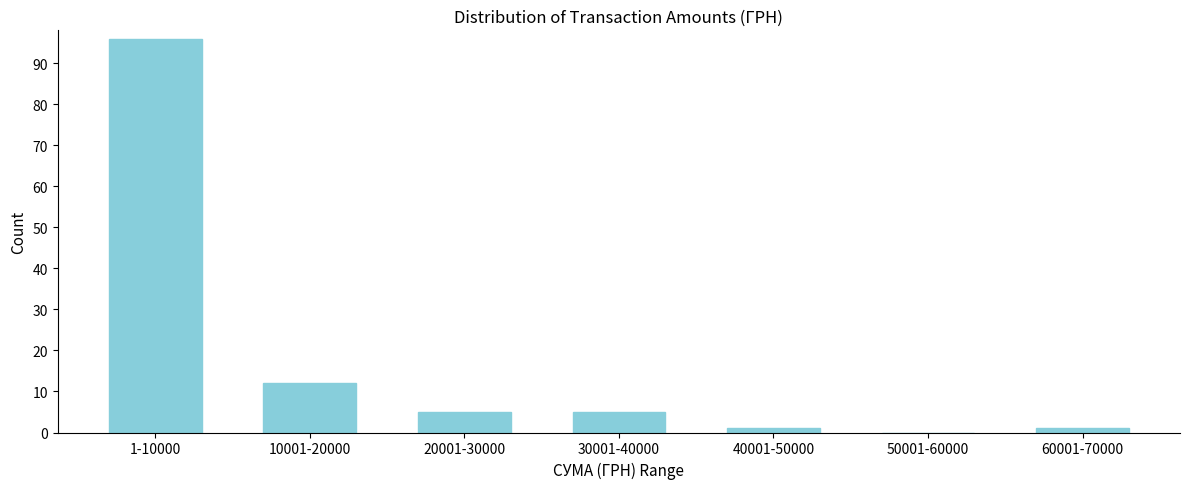

Reading left to right, list all the values displayed in this chart.

1-10000=96	10001-20000=12	20001-30000=5	30001-40000=5	40001-50000=1	50001-60000=0	60001-70000=1